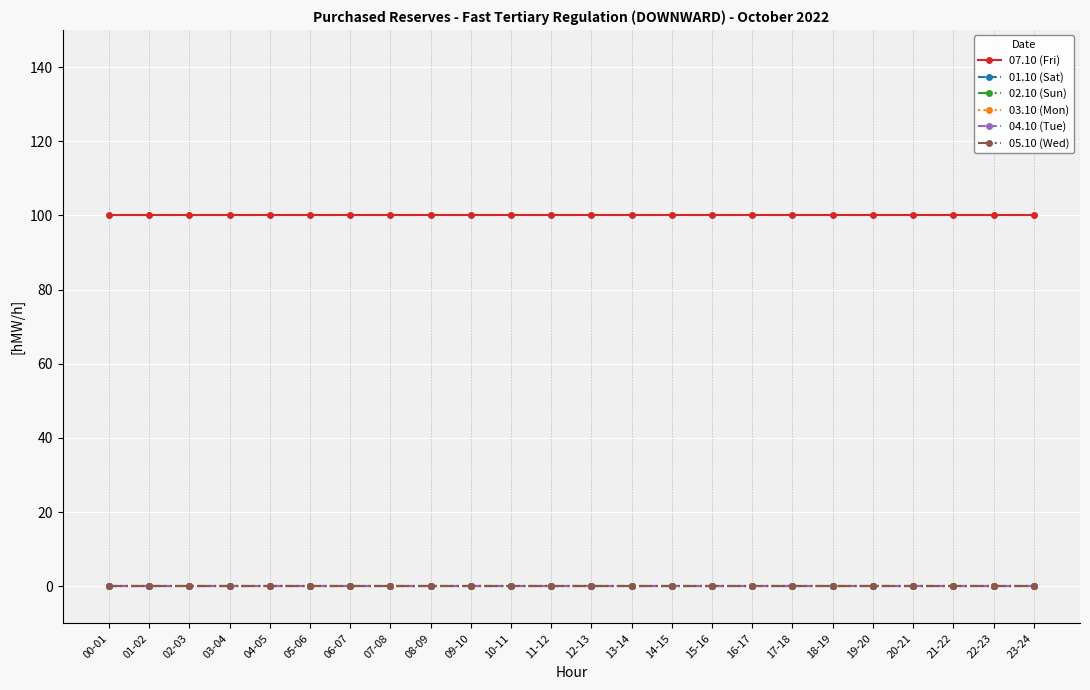

True or false: 07.10 (Fri) and 04.10 (Tue) cross at least once.

False